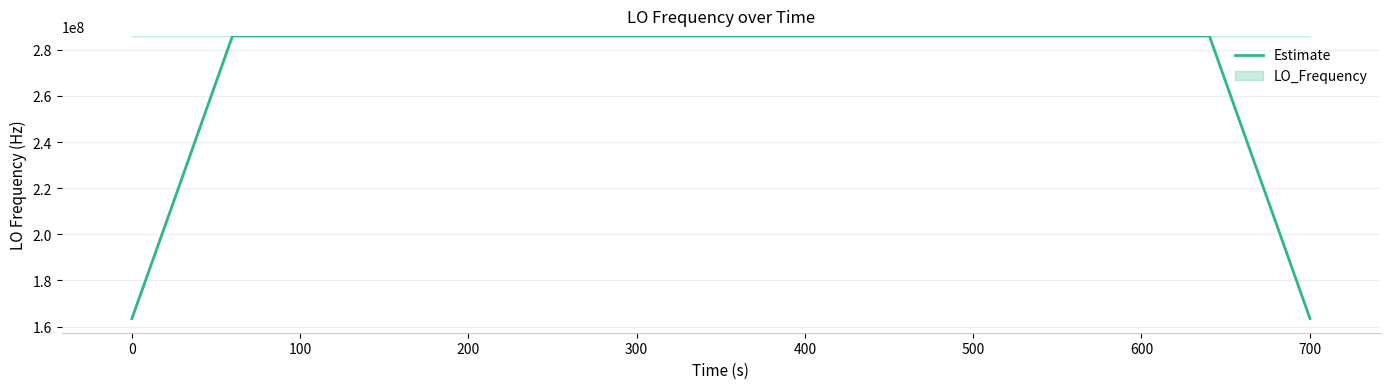

What is the maximum value for Estimate?

286047000.3